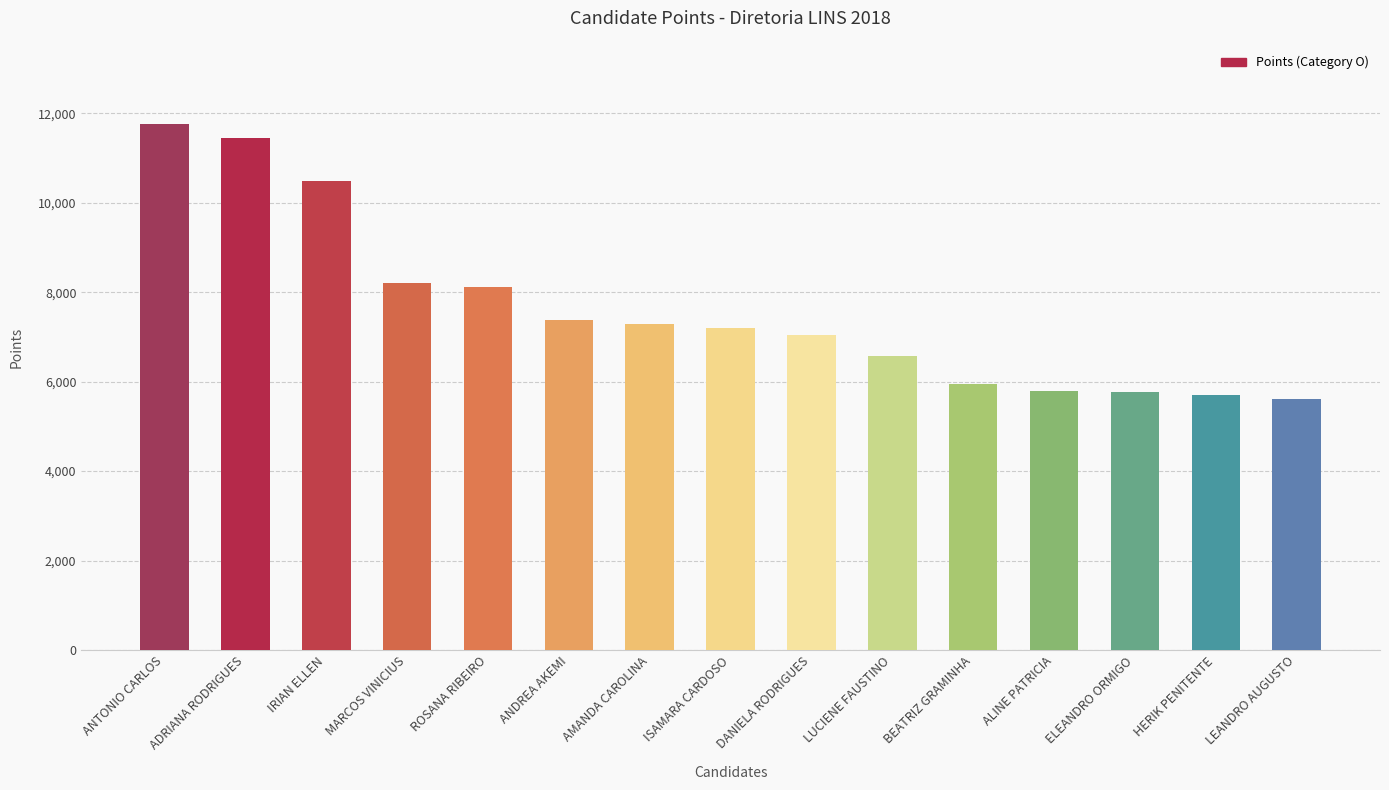

At which category does the chart reach its peak across all series?

ANTONIO CARLOS